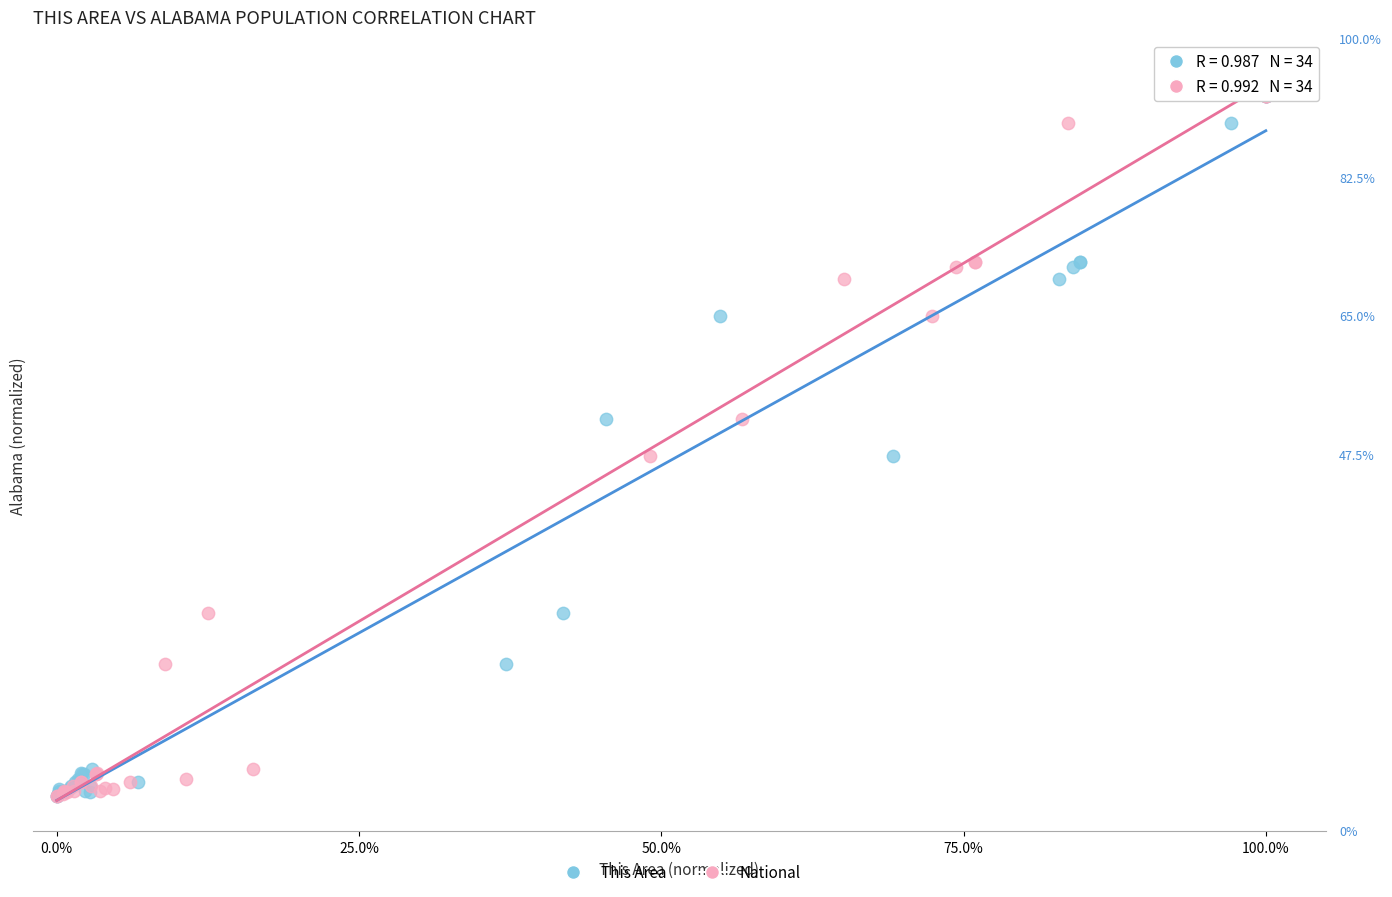

What are all the series names shown in the legend?

This Area, National